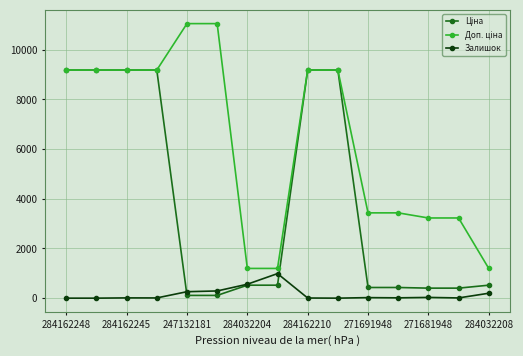

Rank the series by their maximum value, from highest to lowest.

Доп. ціна, Ціна, Залишок